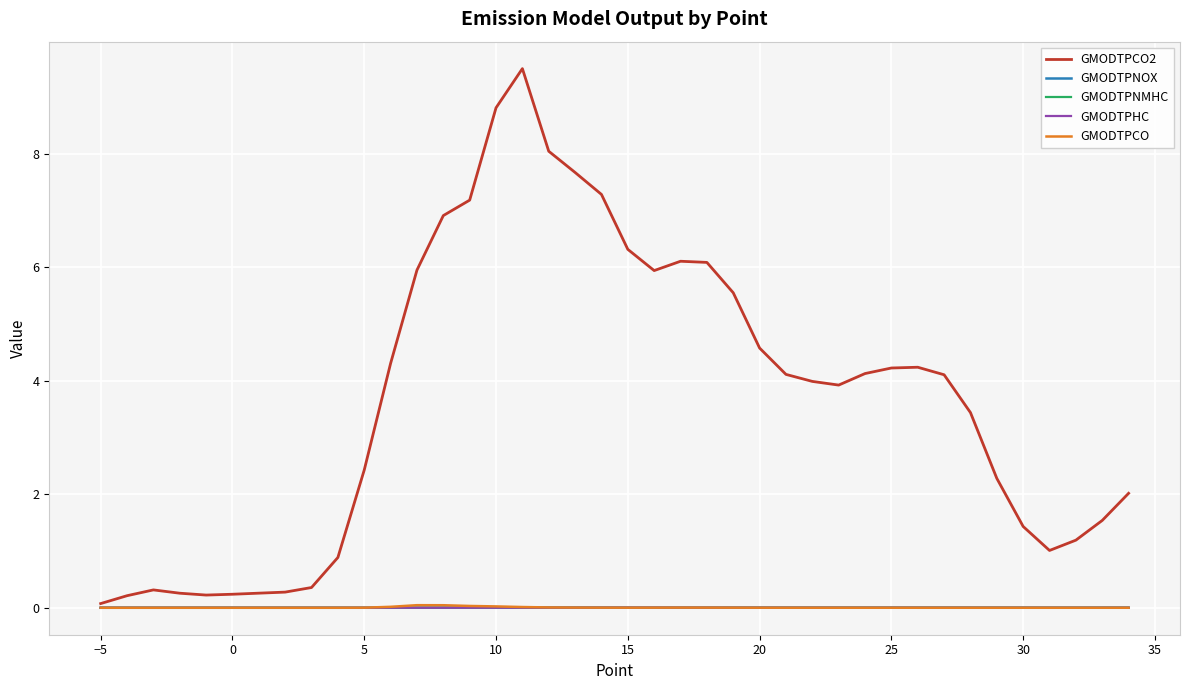

Which series has the widest spread of values?

GMODTPCO2